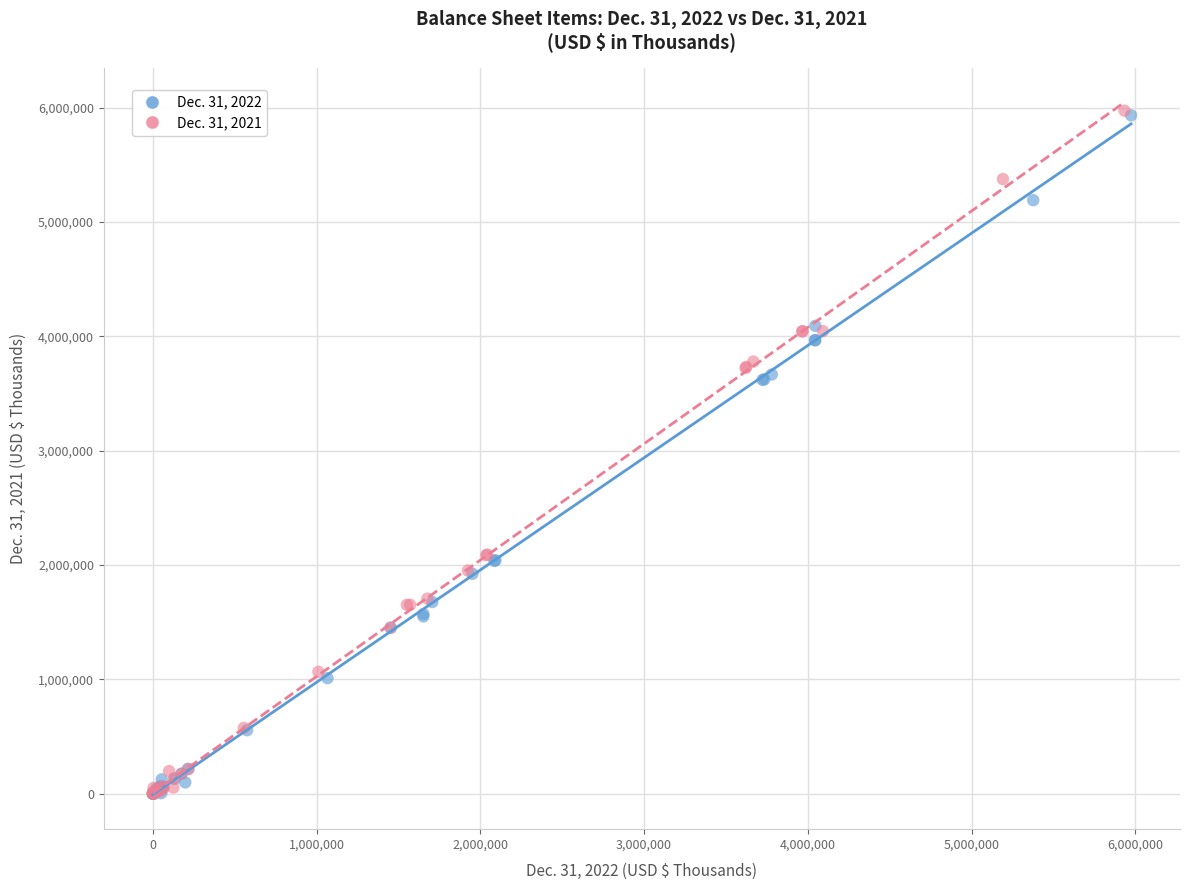

Which series has the largest Y range (max minus min)?

Dec. 31, 2021